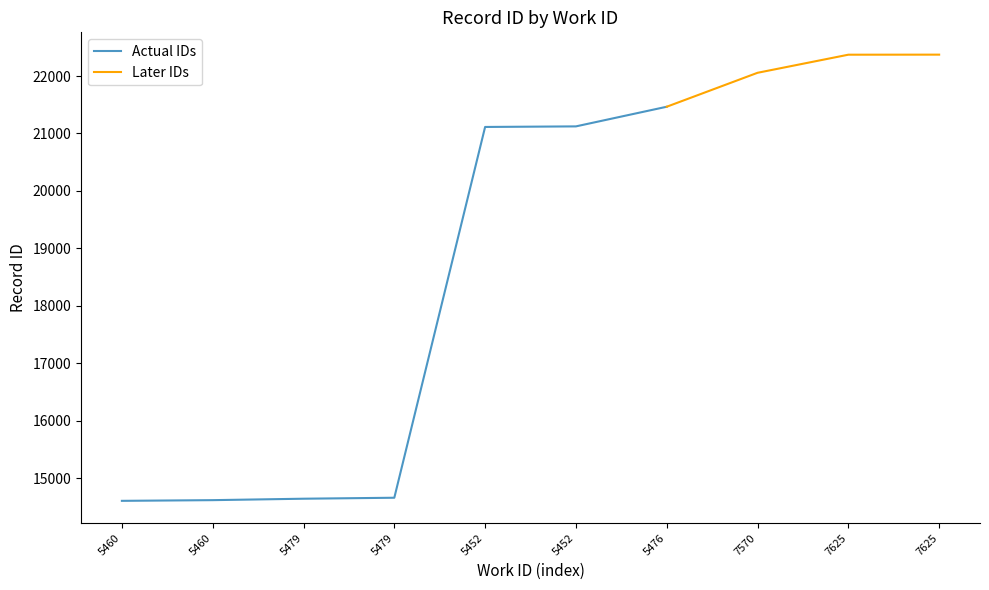

List the labels in order of value, largest first.

7625, 7625, 7570, 5476, 5452, 5452, 5479, 5479, 5460, 5460